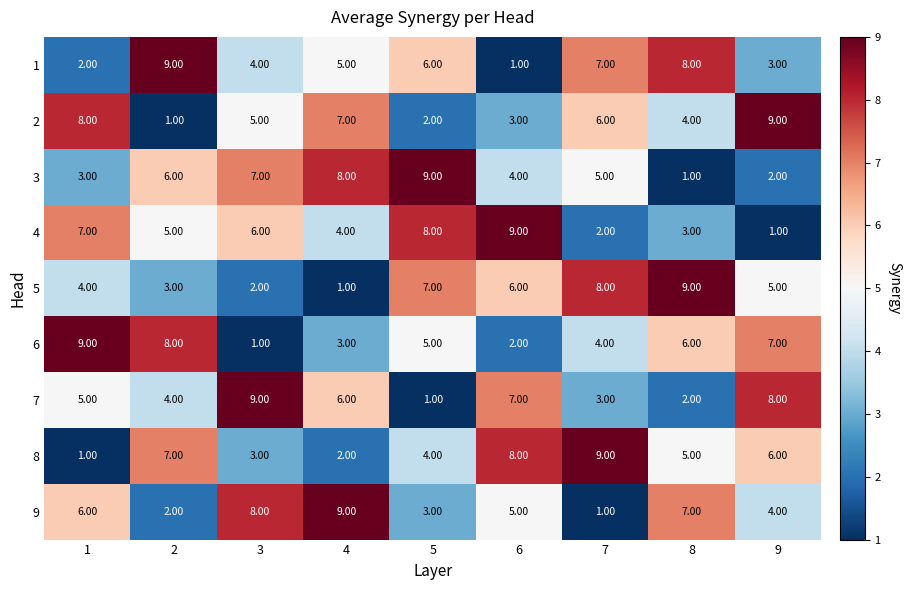

What is the spread (max minus min) of values at 6?

8